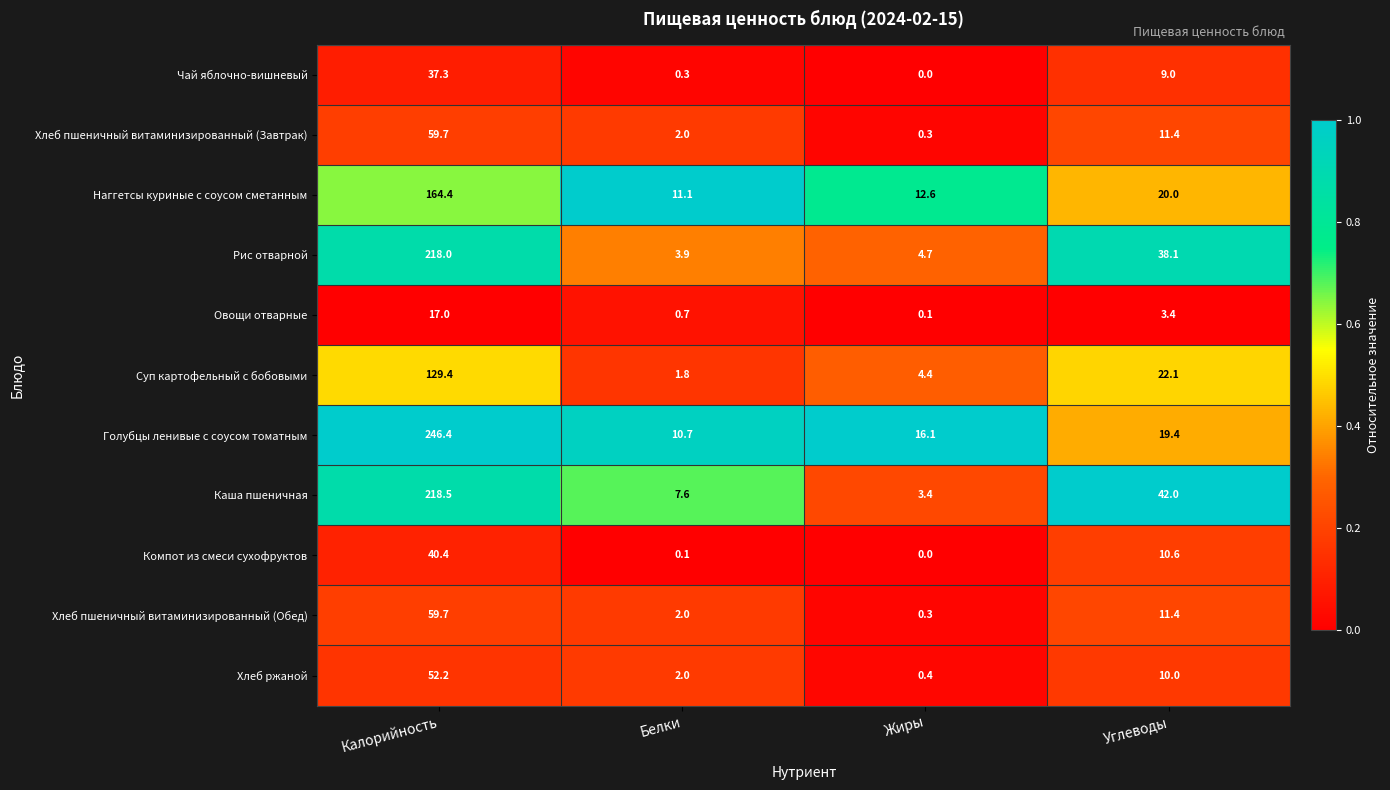

What is the spread (max minus min) of values at Белки?

11.0